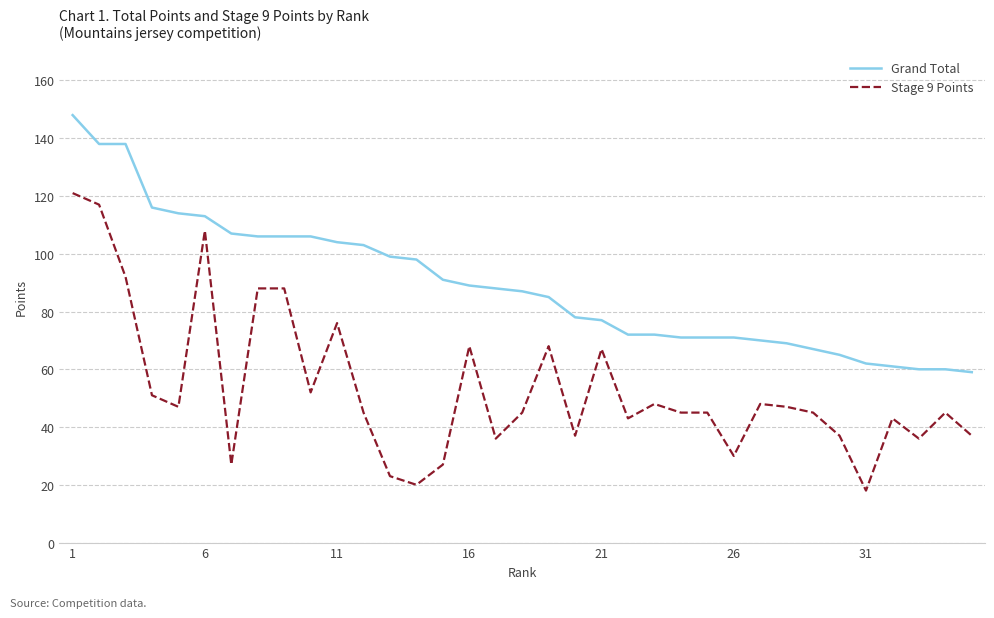

What is the maximum value shown in the chart?

148